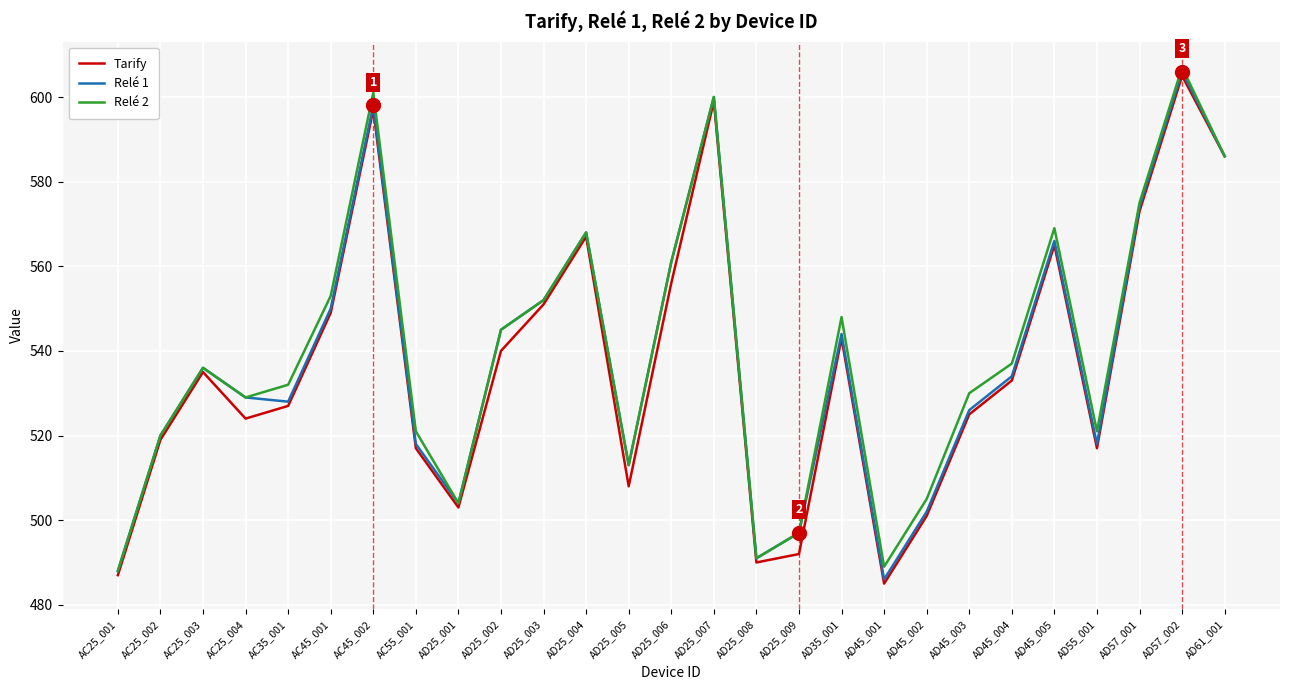

What is the highest value of the Relé 2 series?

607